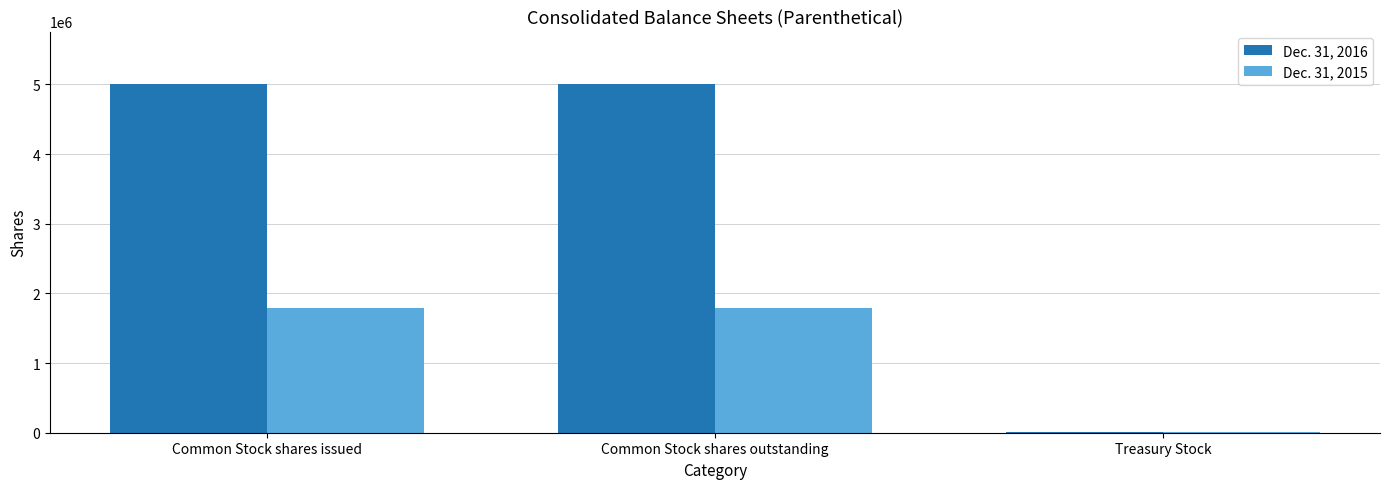

Is it true that Dec. 31, 2015 equals 1791492 at Common Stock shares issued?

True